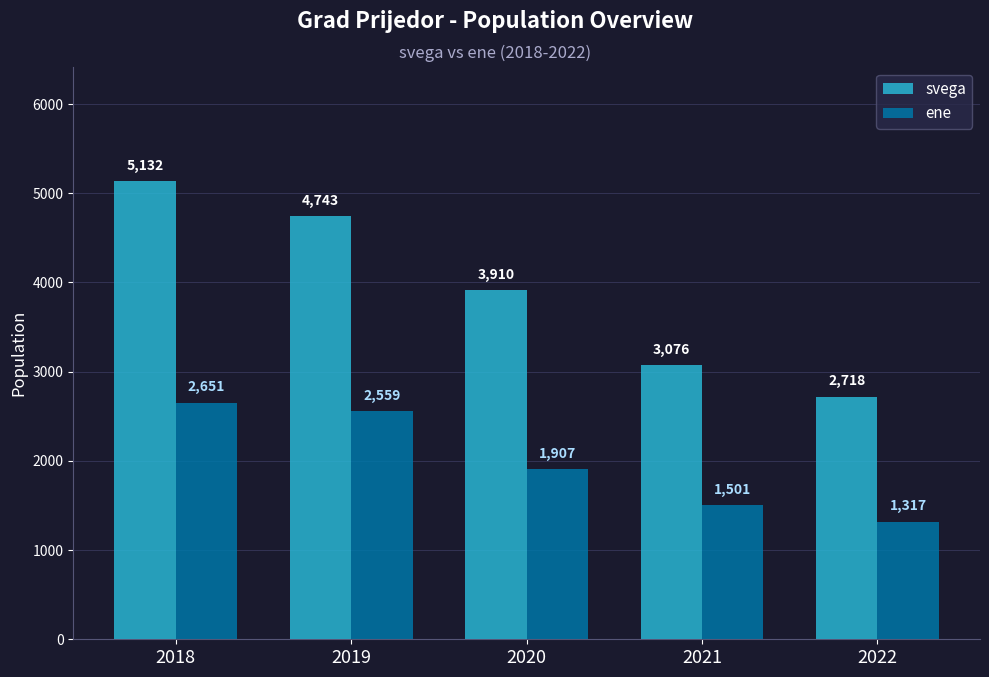

Reading left to right, list all the values displayed in this chart.

svega: 2018=5132	2019=4743	2020=3910	2021=3076	2022=2718
ene: 2018=2651	2019=2559	2020=1907	2021=1501	2022=1317